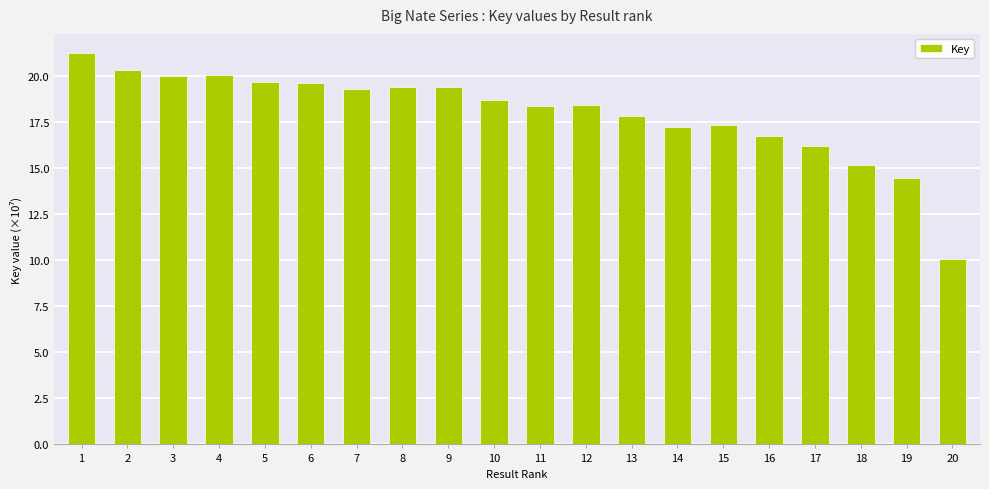

Which category has the lowest value across all series?

20